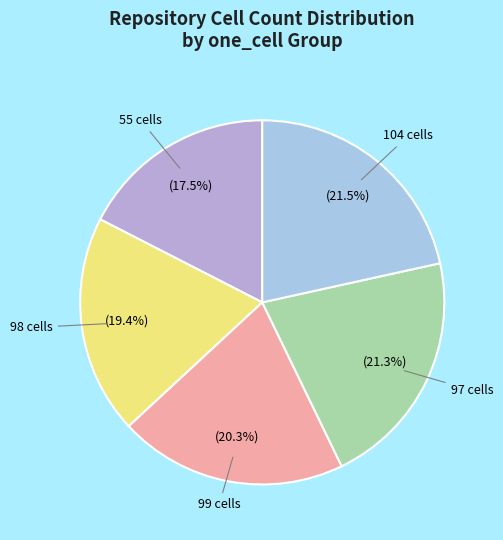

Which category has the smallest portion of the pie?

55 cells